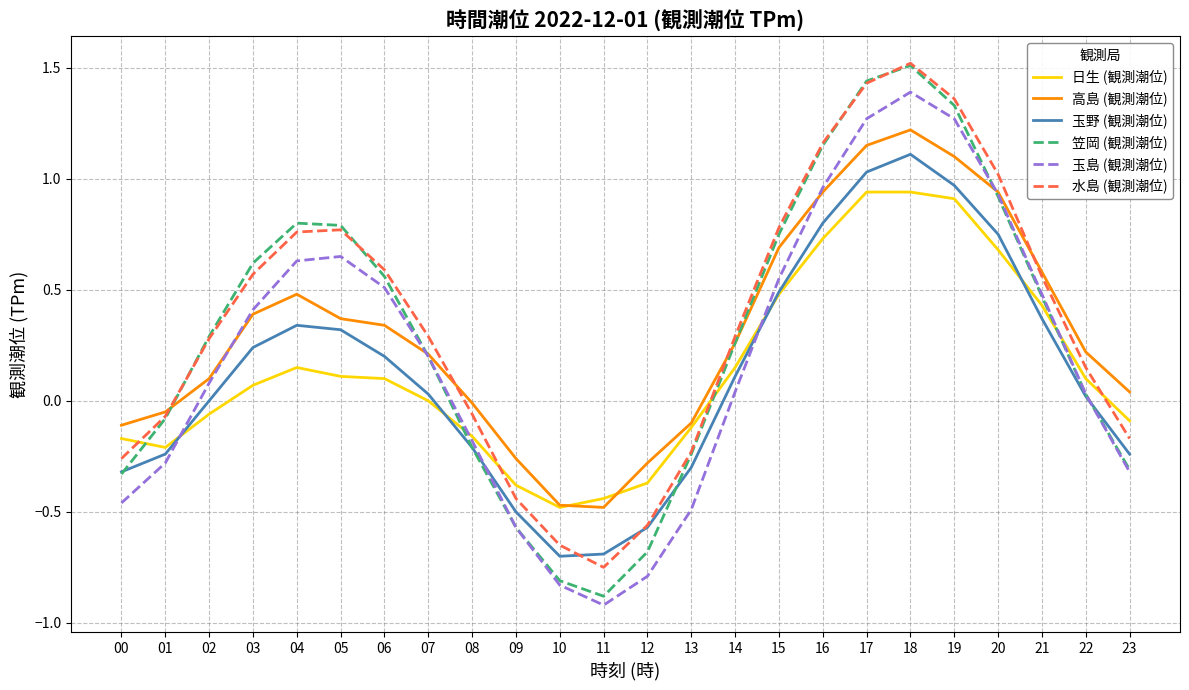

At which category is the sum across all series the highest?

18